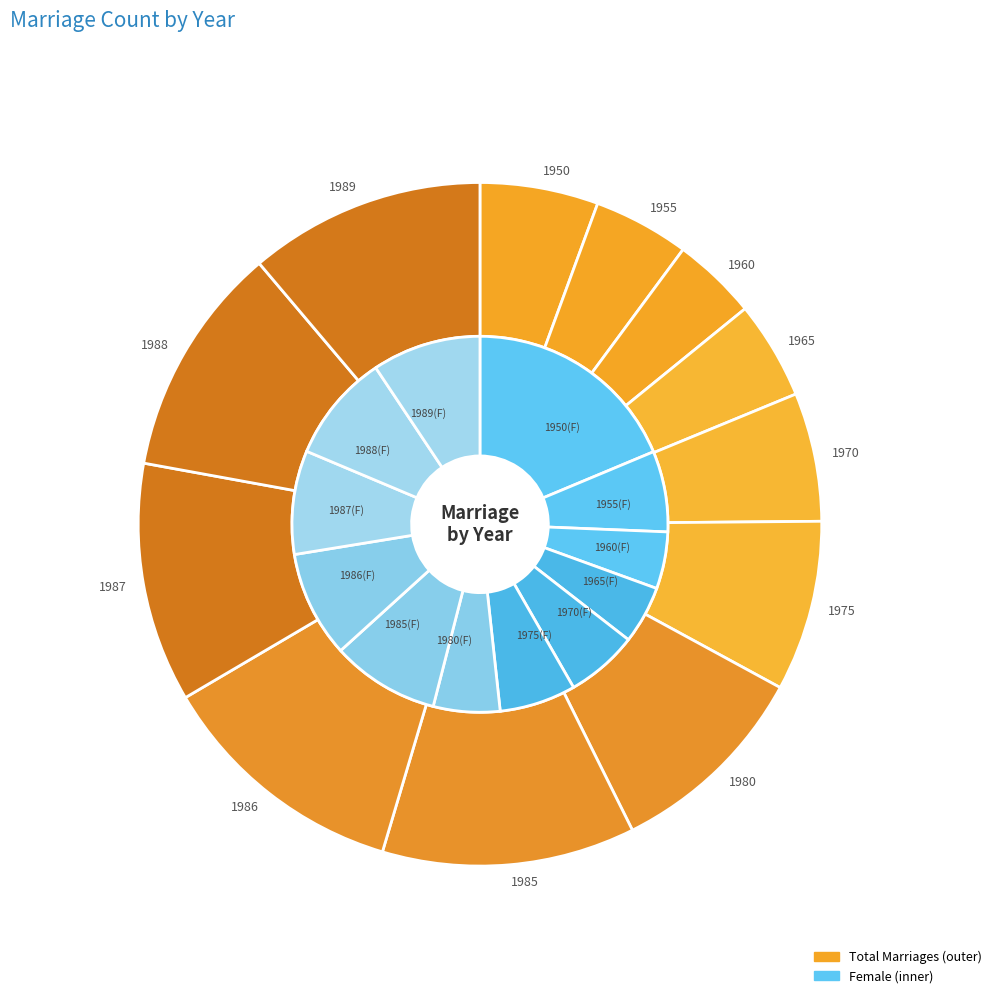

To the nearest percent, what is the average slice percentage?

8%